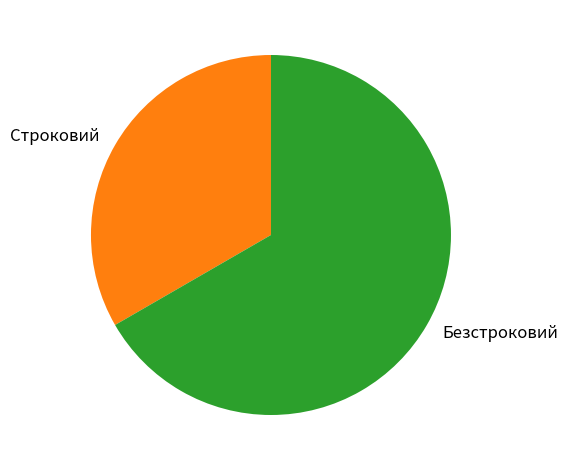

Combined, do Безстроковий and Строковий account for over 50%?

Yes